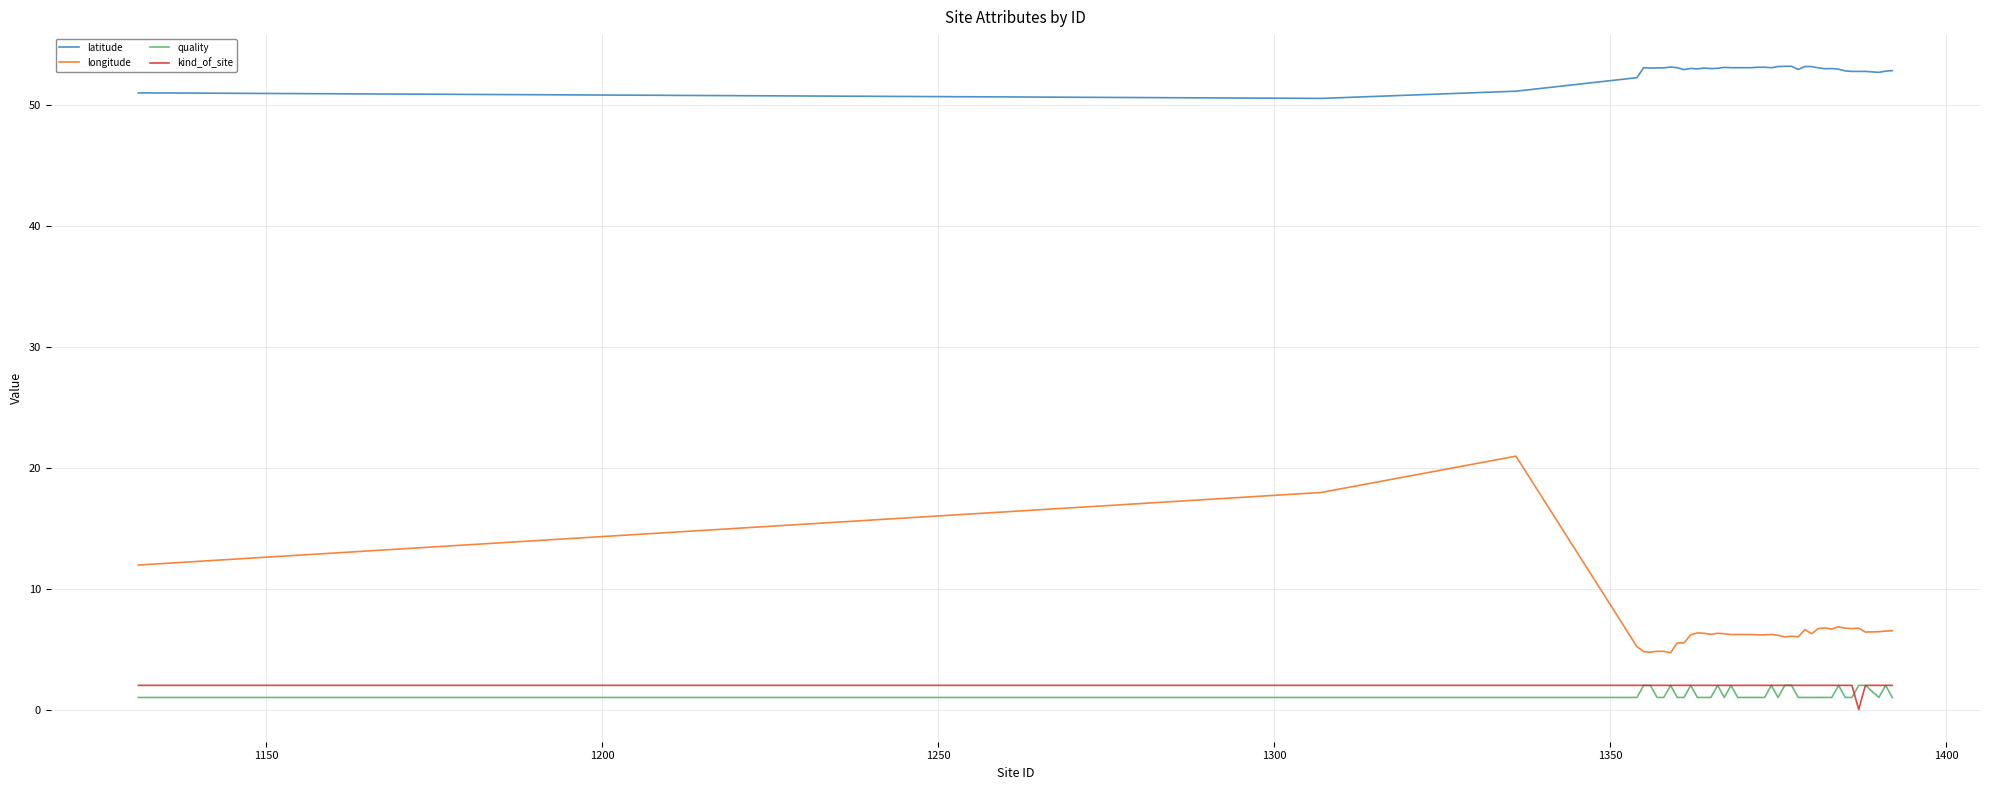

True or false: longitude and kind_of_site intersect in this chart.

False